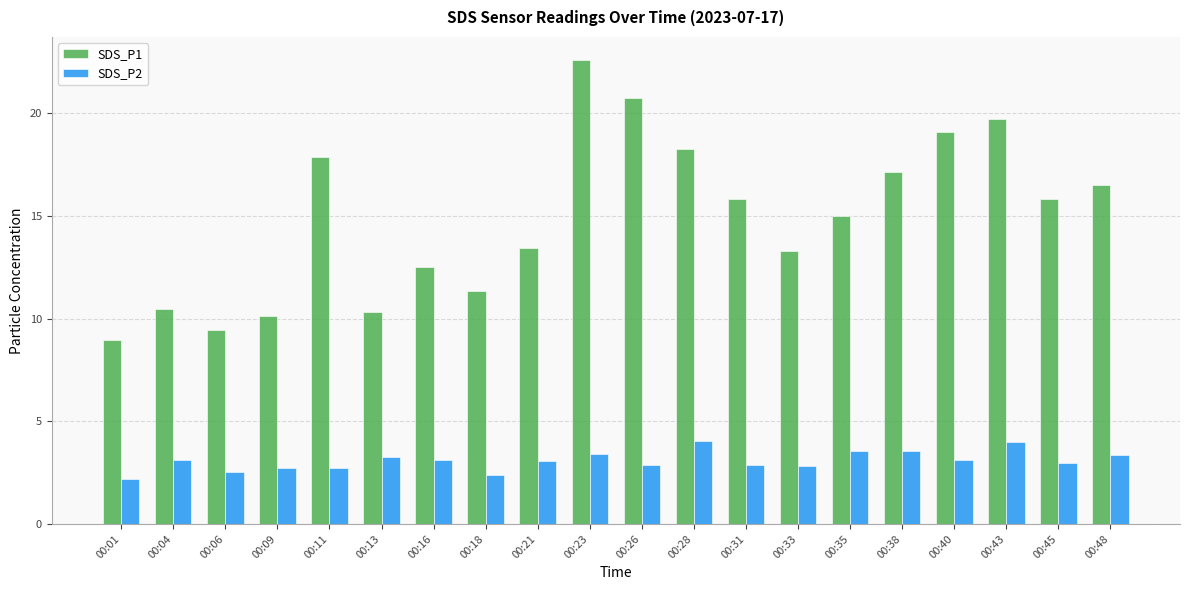

At how many categories does at least one series exceed 14?

11